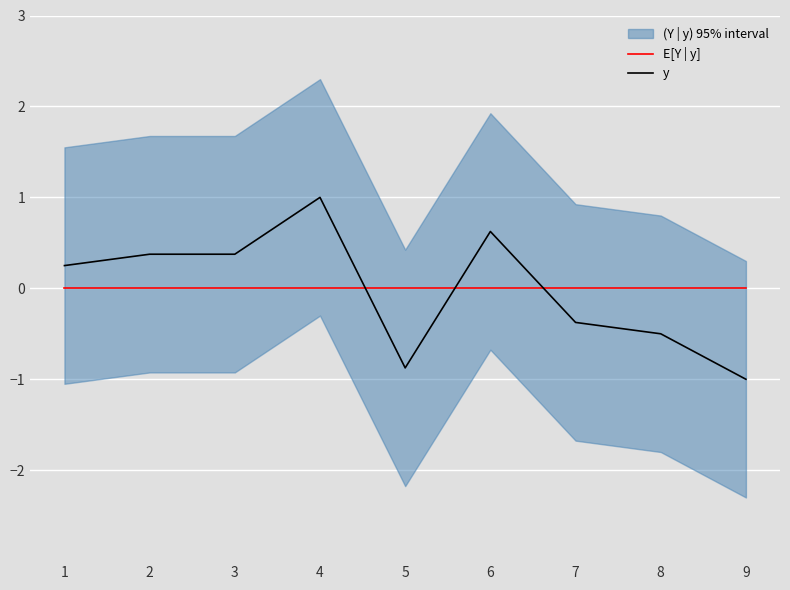

What is the difference between the y values at 9 and 8?

0.5